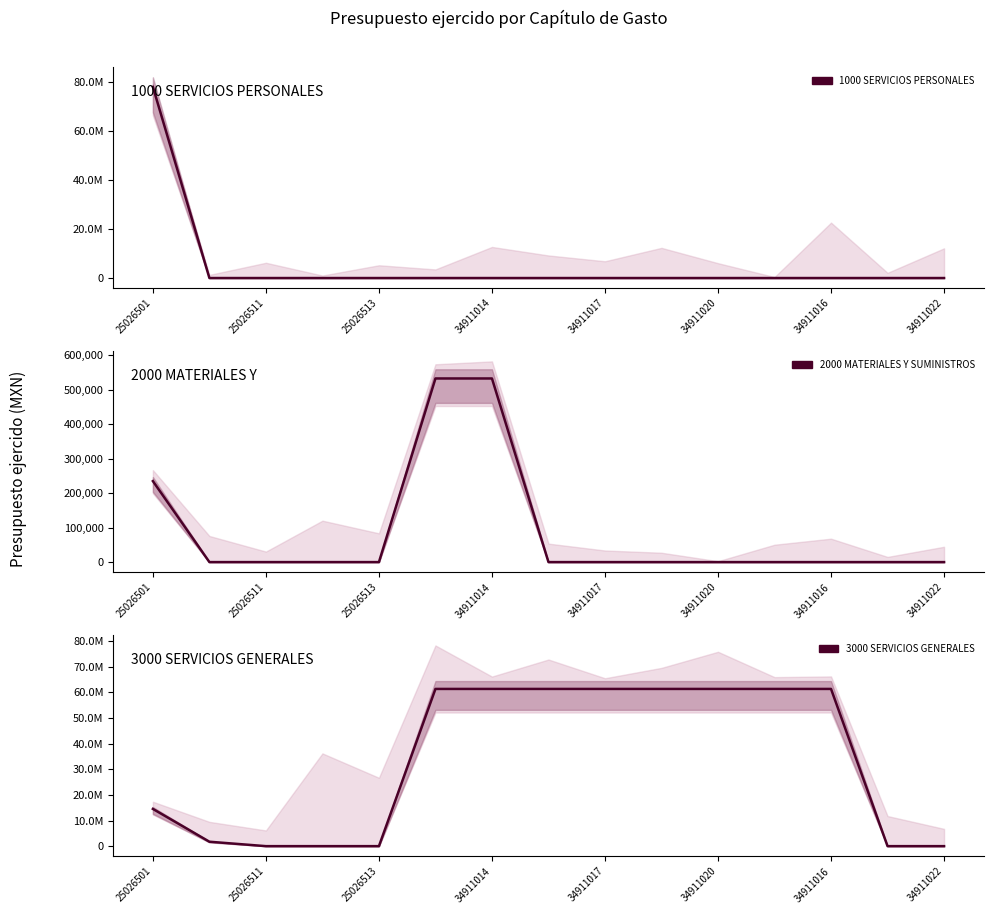

True or false: 1000 SERVICIOS PERSONALES and 2000 MATERIALES Y SUMINISTROS intersect in this chart.

False